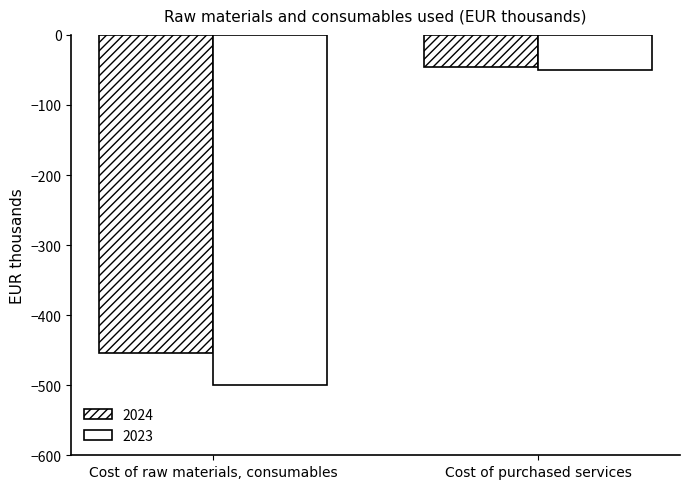

What is the total value across all series at Cost of purchased services?

-95.9